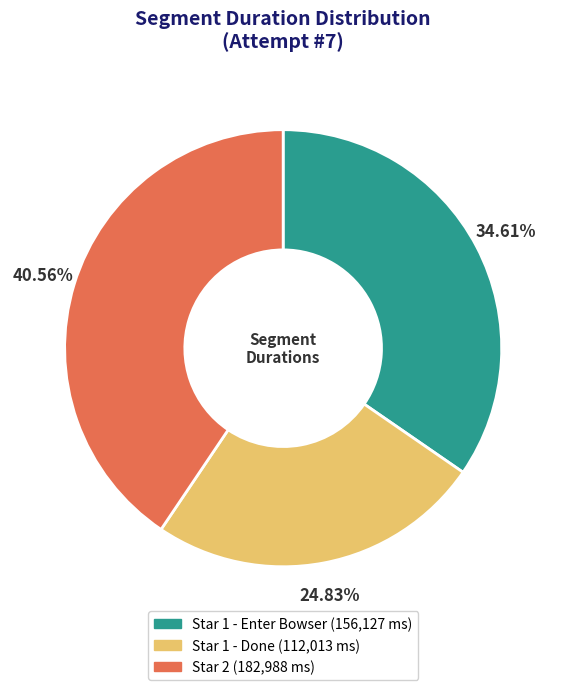

Which has a higher value, Star 1 - Enter Bowser or Star 1 - Done?

Star 1 - Enter Bowser